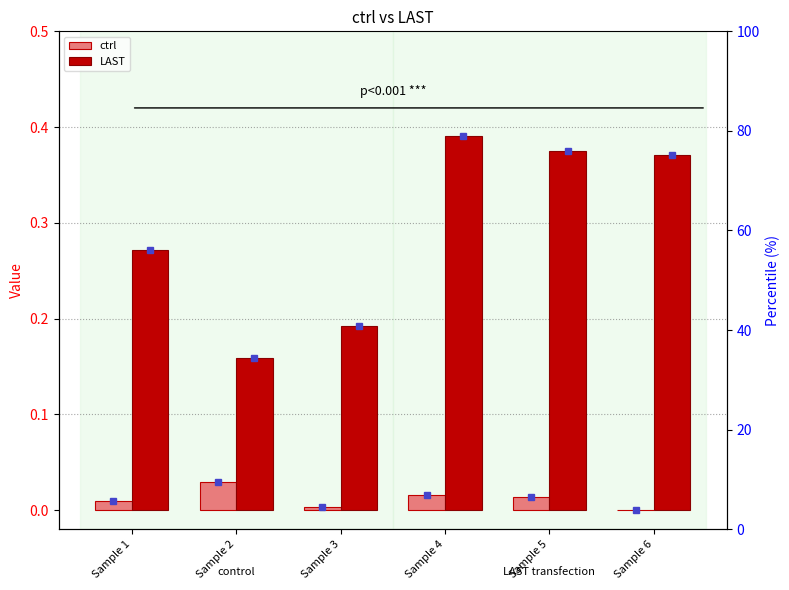

Count the number of categories in the chart.

6